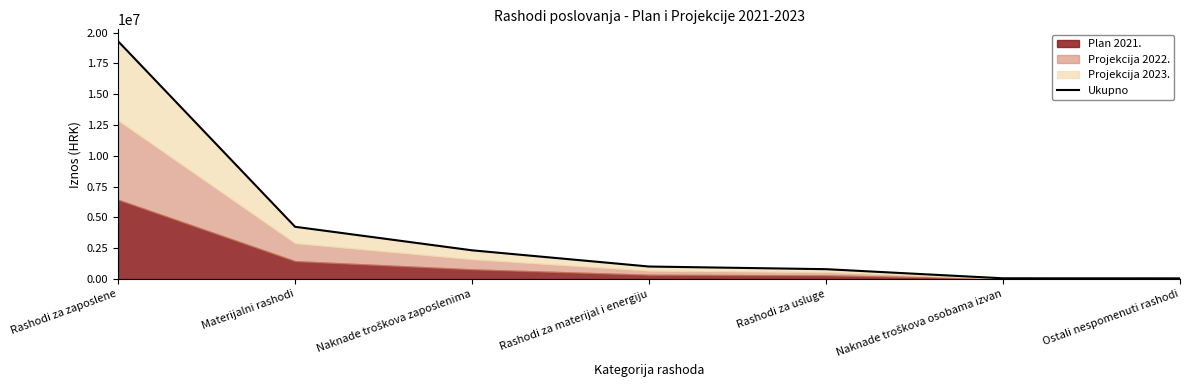

At which label does the data first exceed 1011150?

Rashodi za zaposlene